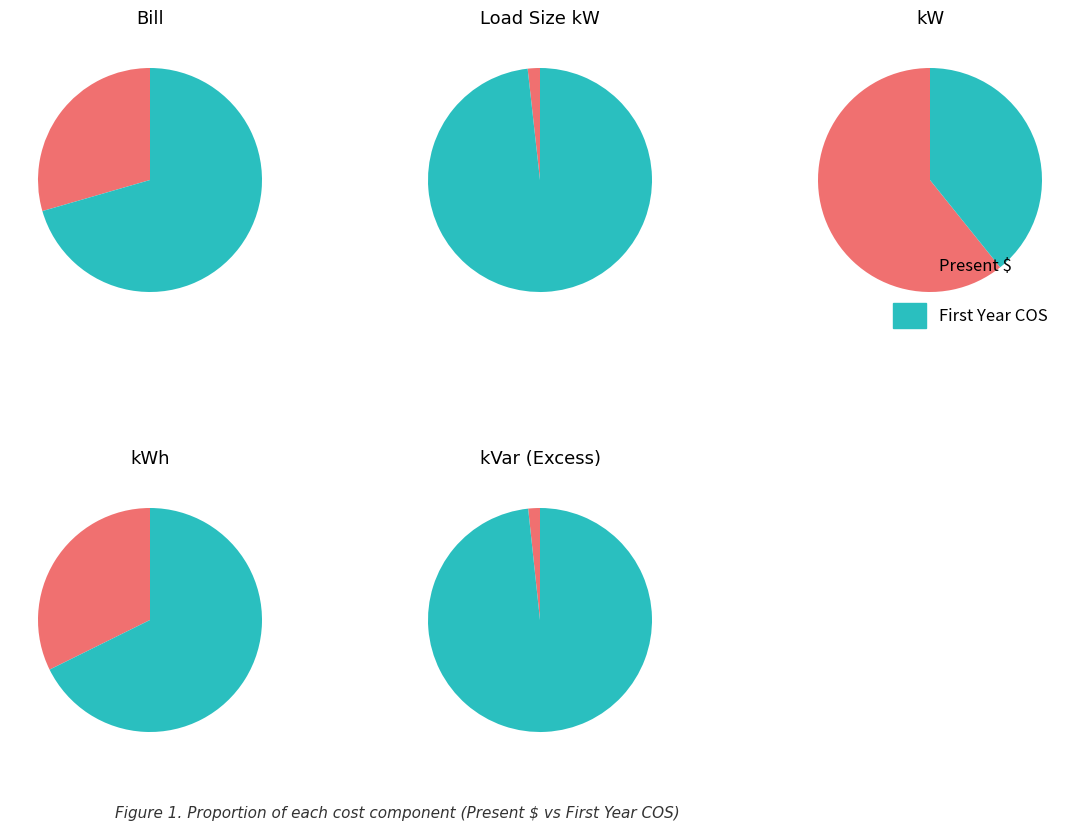

Rank the series by their maximum value, from highest to lowest.

kWh, Load Size kW, kW, kVar (Excess), Bill